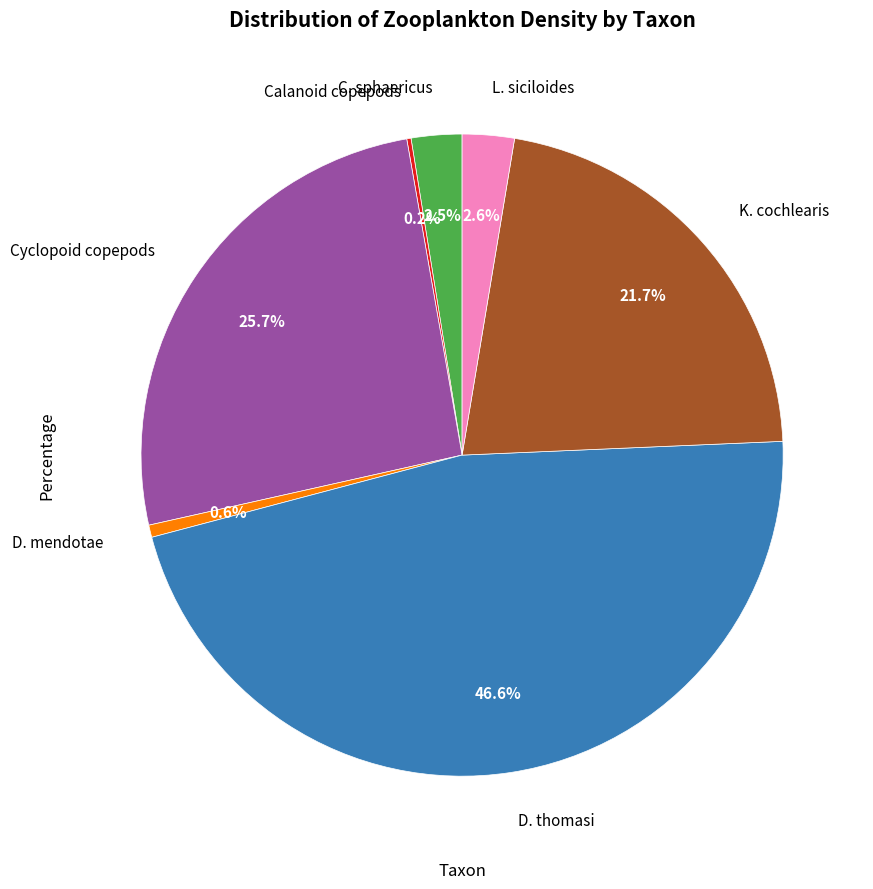

To the nearest percent, what is the difference between the D. mendotae and L. siciloides slice percentages?

2%